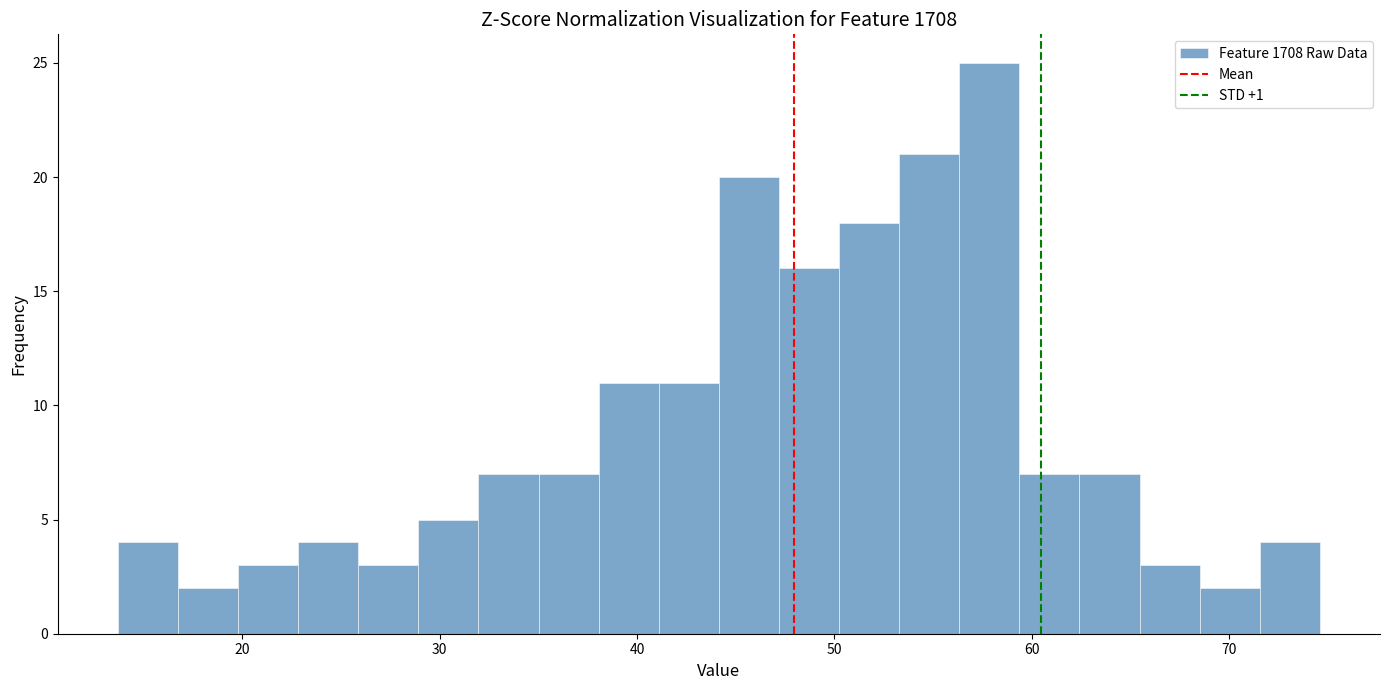

Around what value on the x-axis is the tallest bar? Give the approximate position of its centre, as read against the axis.

58